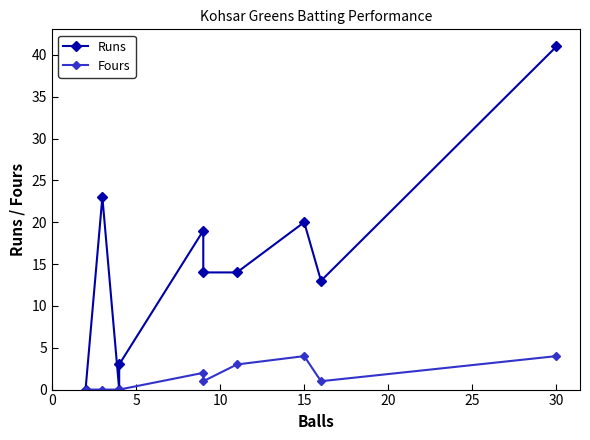

In Fours, how many points are higher than both neighbors (excluding endpoints)?

2